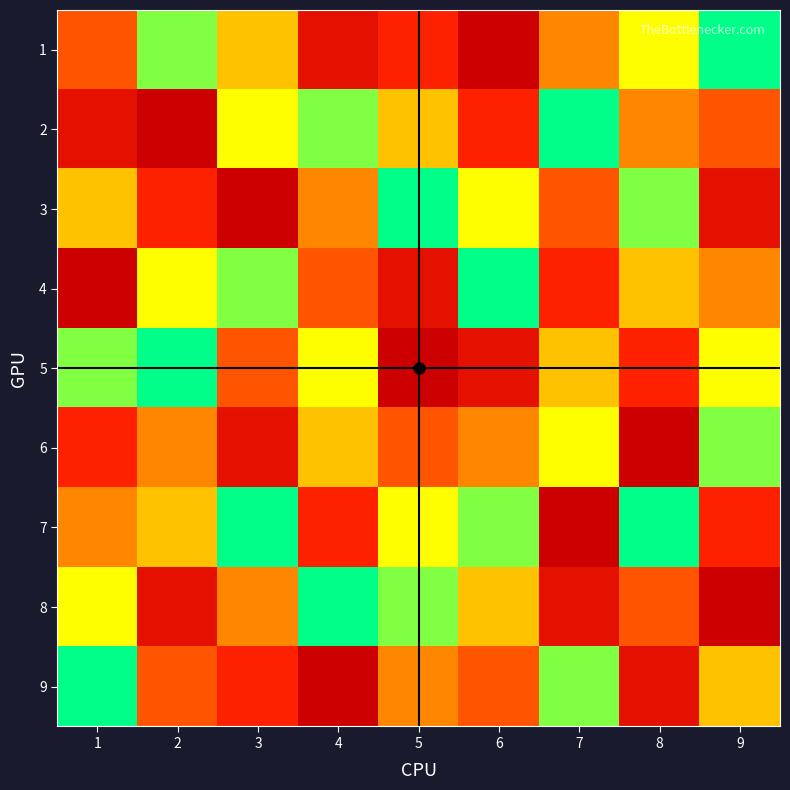

Rank the series at 1 from lowest to highest value.

9, 5, 8, 3, 7, 1, 6, 2, 4